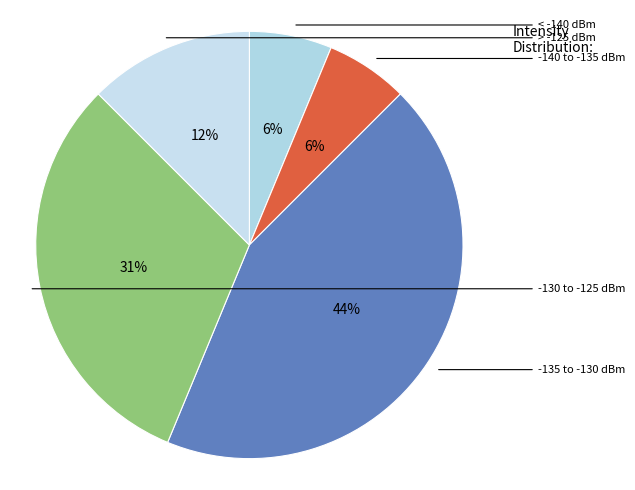

To the nearest percent, what is the average slice percentage?

20%